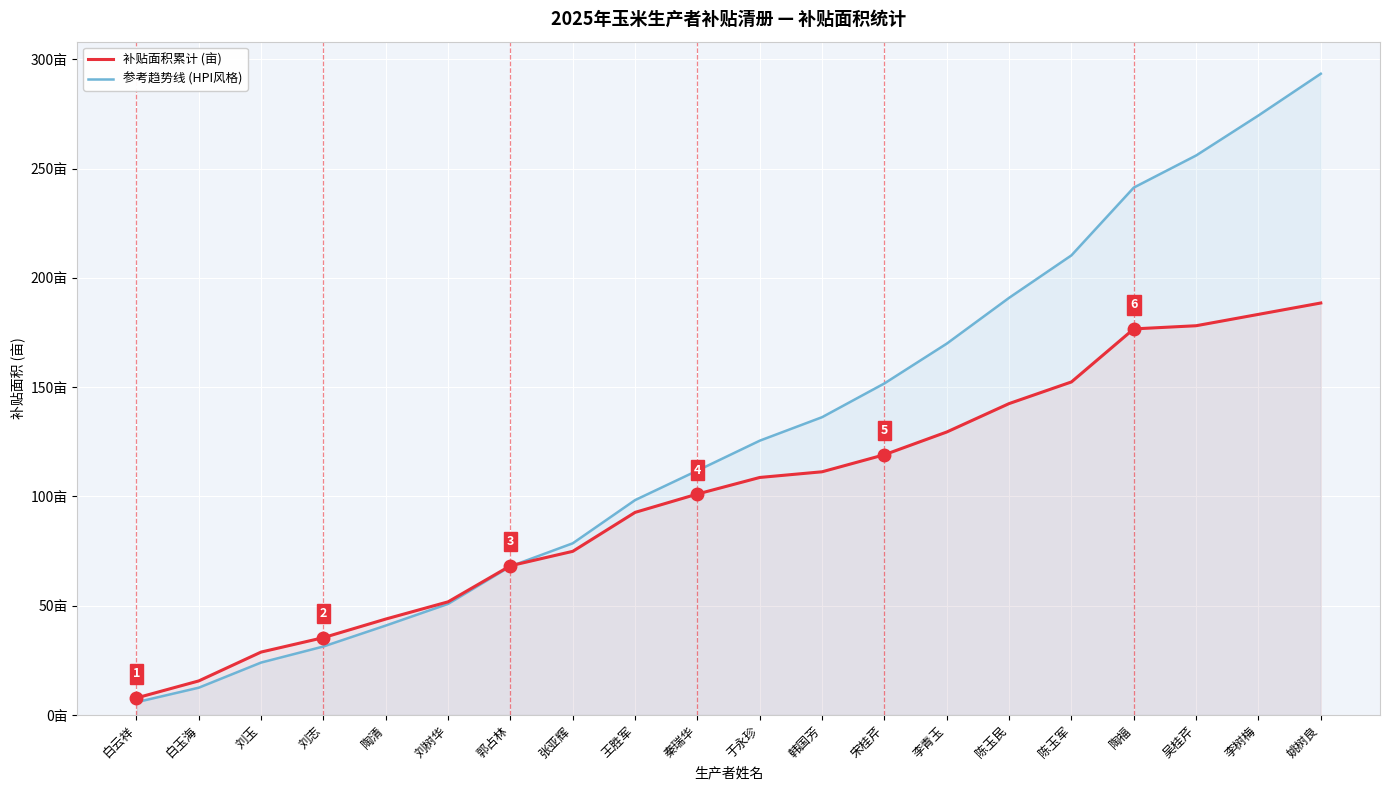

The 参考趋势线 (HPI风格) series shows 141.4 at 张亚辉. True or false?

False